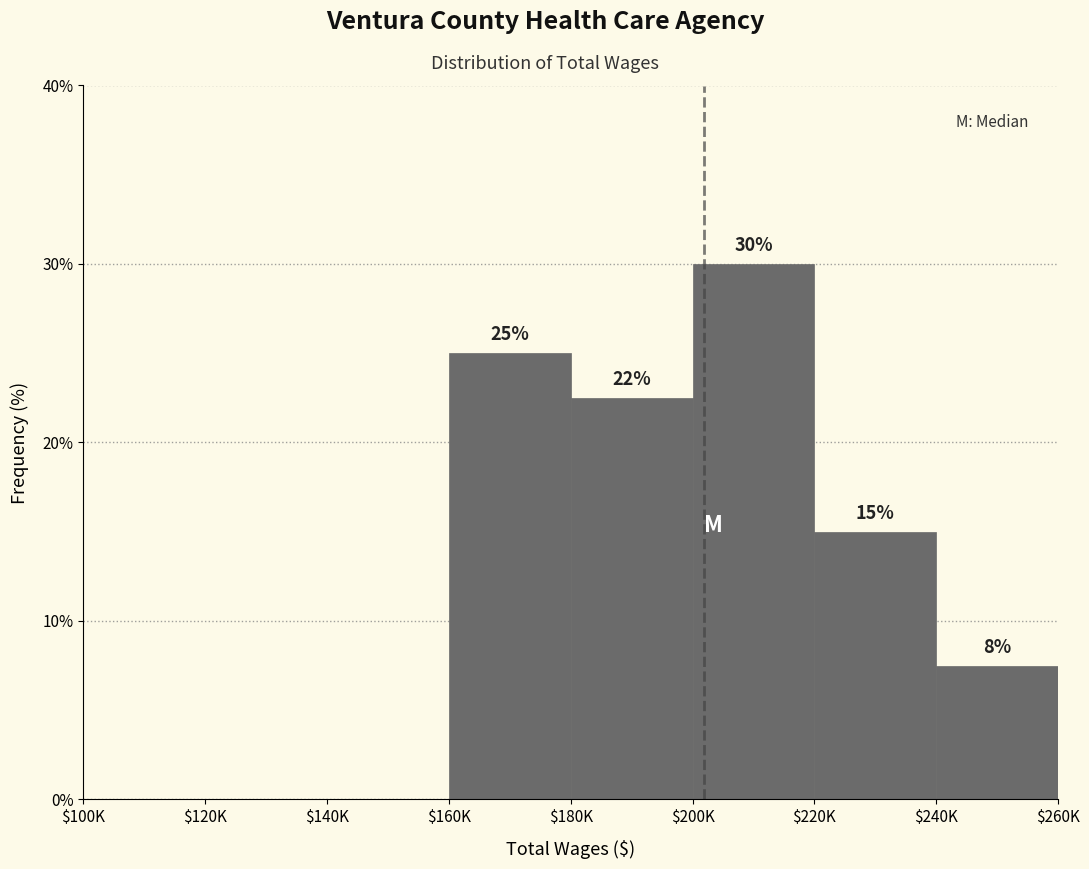

What is the sum of all values?

100.0